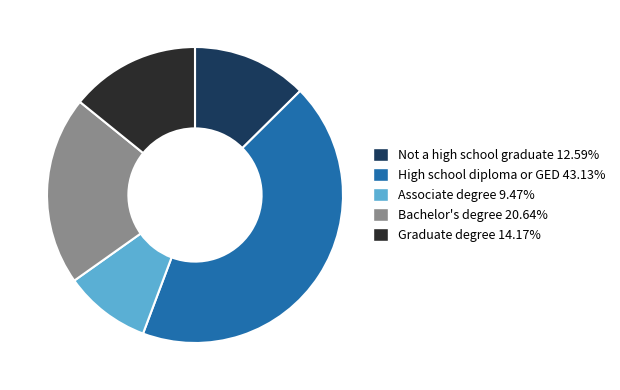

Do Graduate degree and Bachelor's degree together represent more than half of the pie?

No